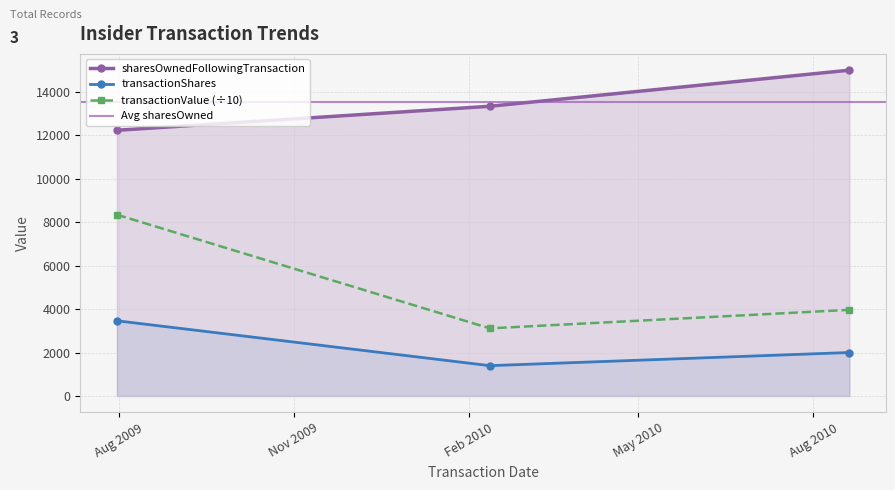

How many values in the transactionShares series are below 2000?

1